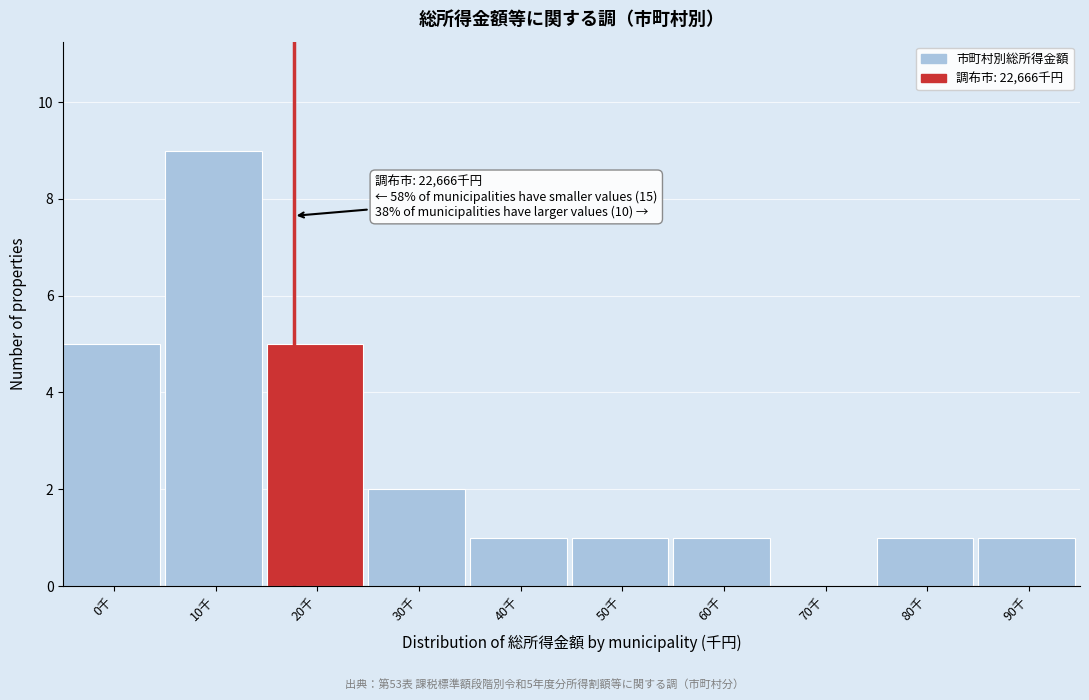

Reading left to right, transcribe all the data shown in this chart.

0千=5	10千=9	20千=5	30千=2	40千=1	50千=1	60千=1	70千=0	80千=1	90千=1